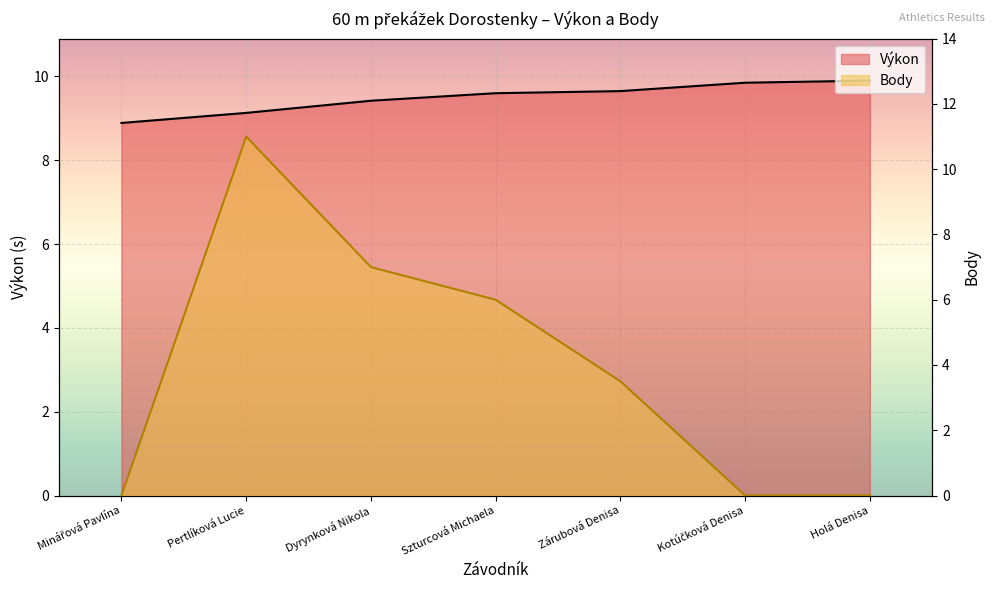

What is the spread (max minus min) of values at Zárubová Denisa?

6.2